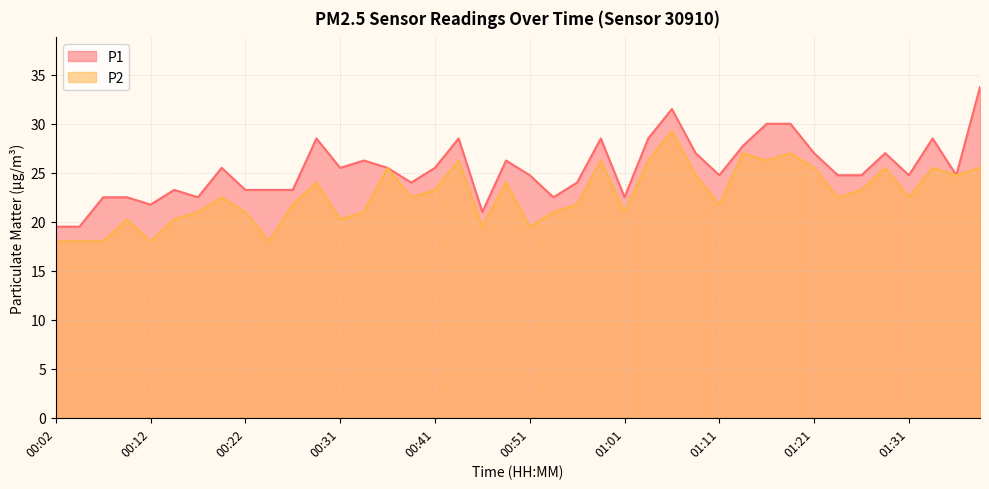

At which category does P2 reach its first local peak?

00:09